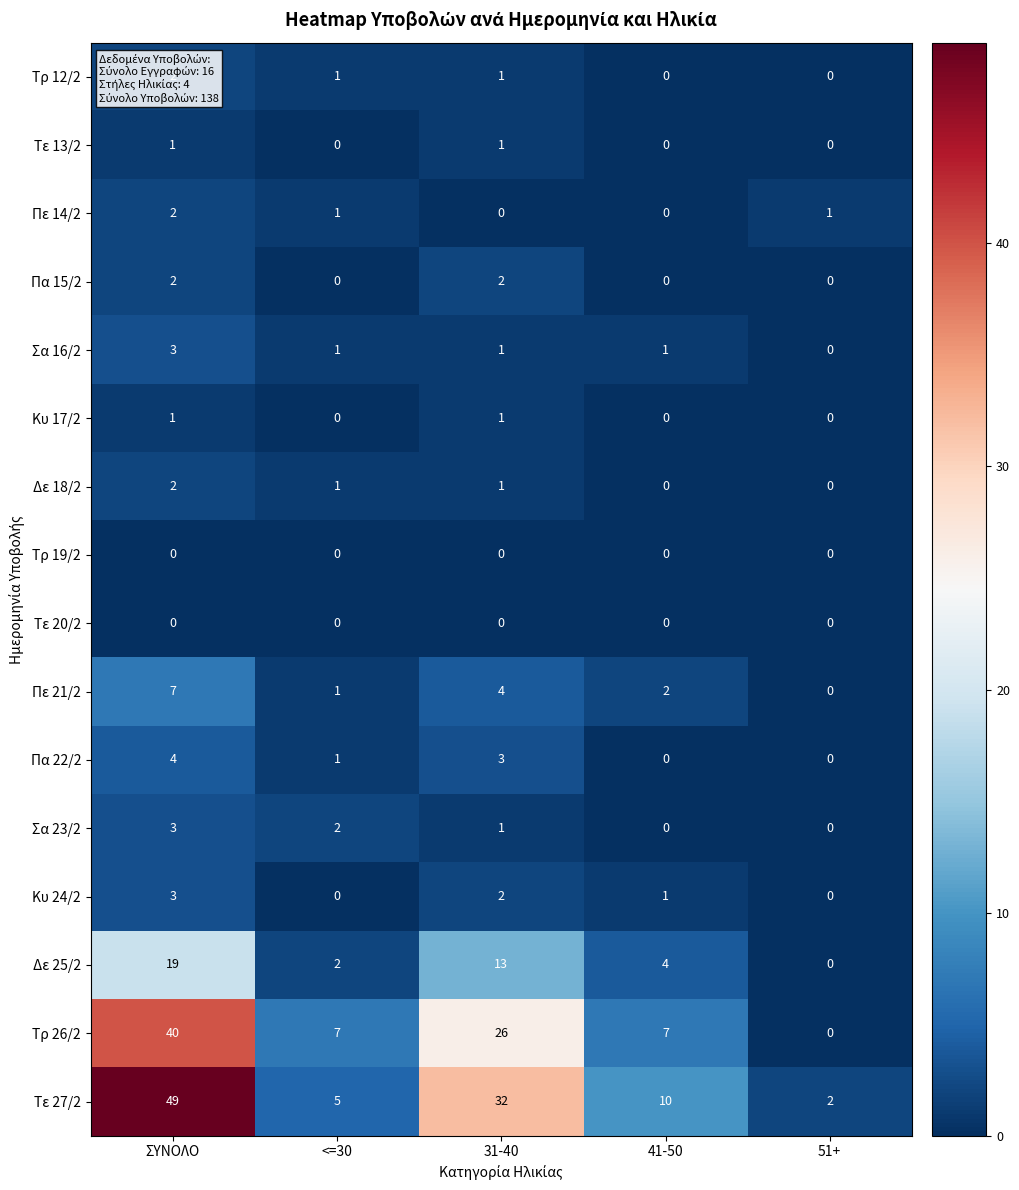

What is the maximum value shown in the chart?

49